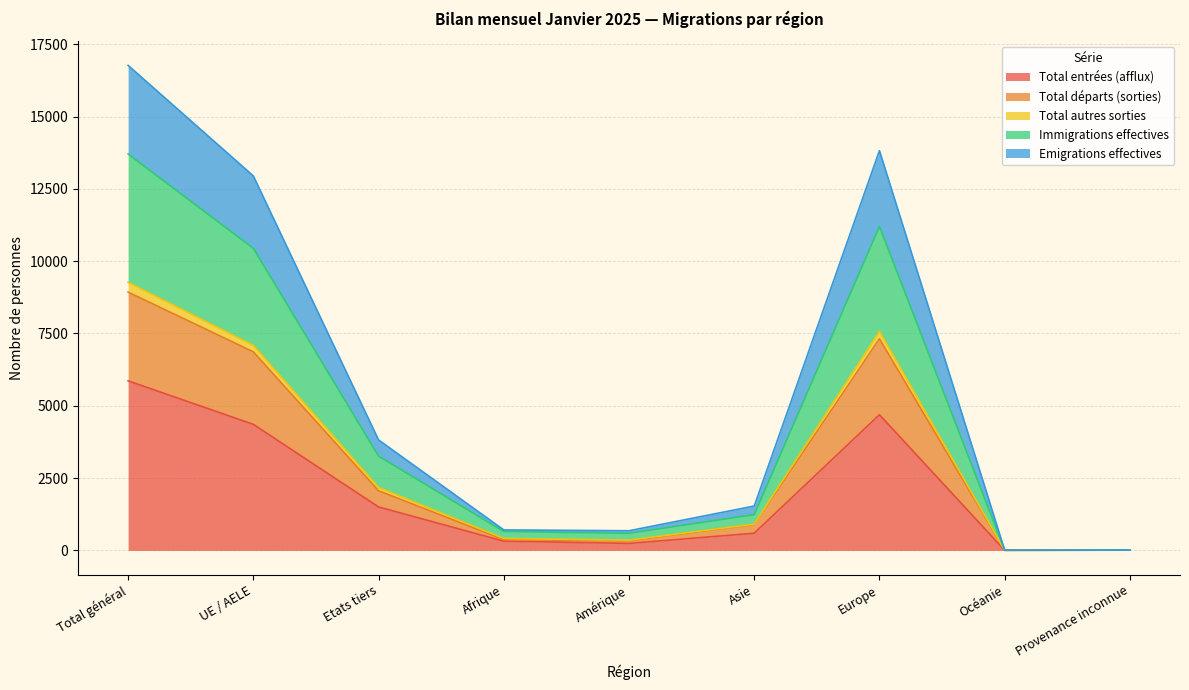

Which category has the highest value in the Total entrées (afflux) series?

Total général